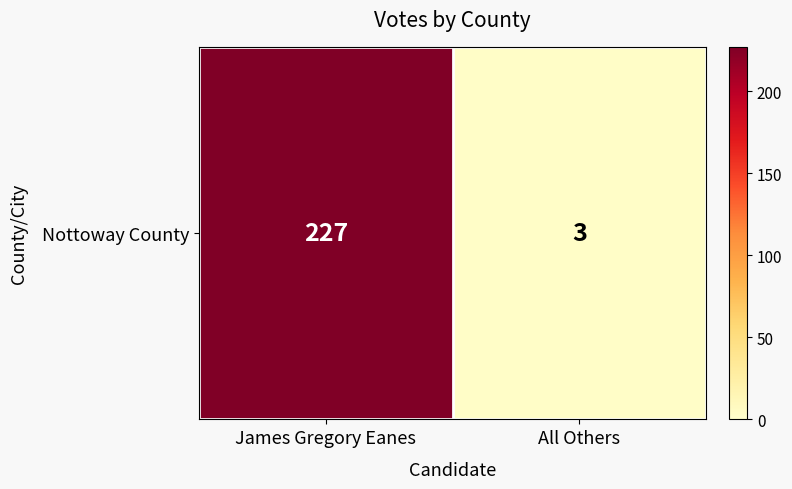

What is the approximate value at All Others?

3